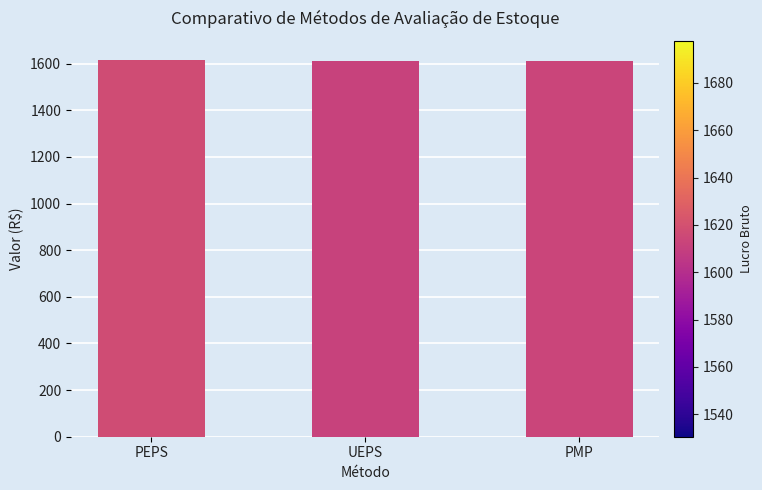

What is the difference between the maximum and minimum values?

6.0